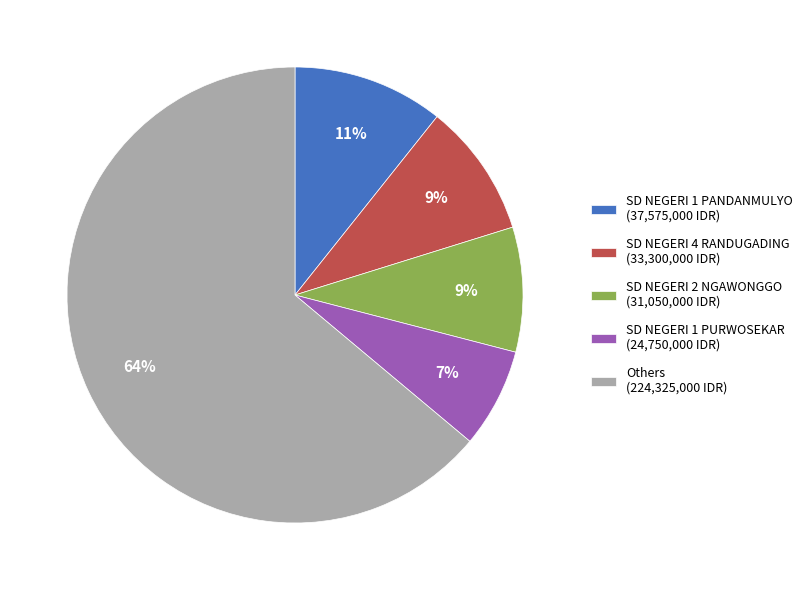

To the nearest percent, what is the average slice percentage?

20%